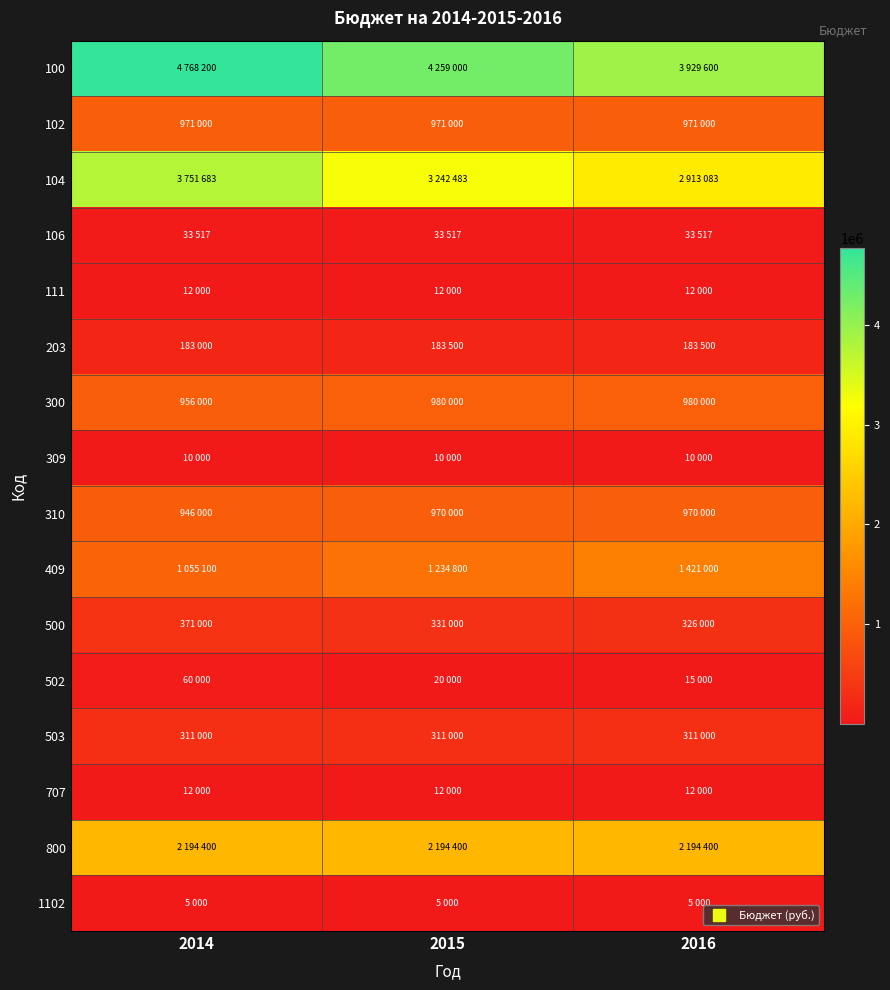

Rank the series at 2016 from highest to lowest value.

100, 104, 800, 409, 300, 102, 310, 500, 503, 203, 106, 502, 111, 707, 309, 1102